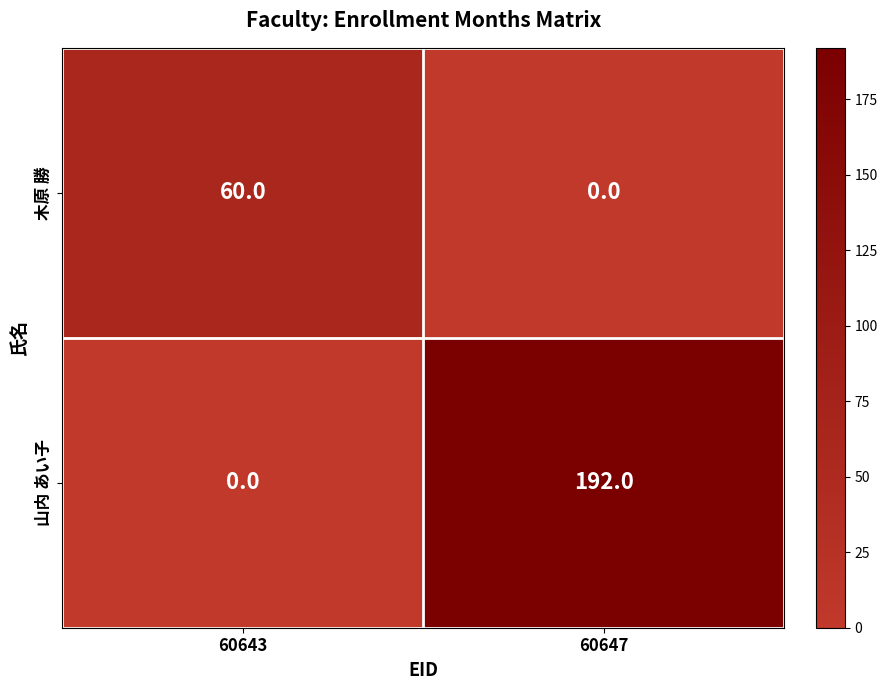

Reading left to right, transcribe all the data shown in this chart.

木原 勝: 60	0
山内 あい子: 0	192